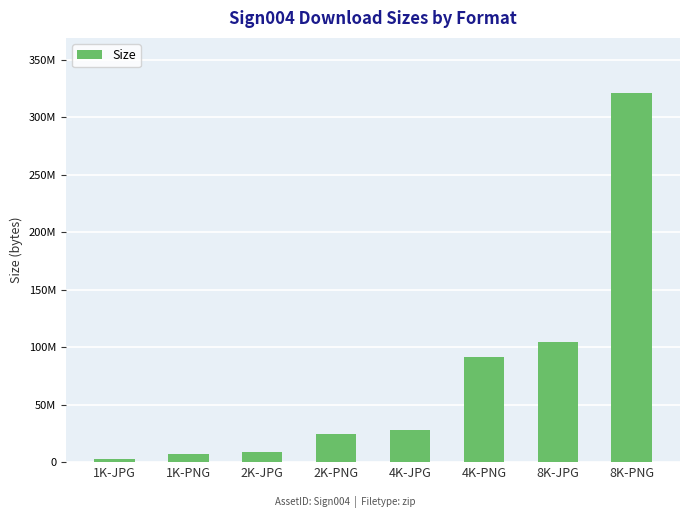

The value at 2K-JPG is 14730280. True or false?

False